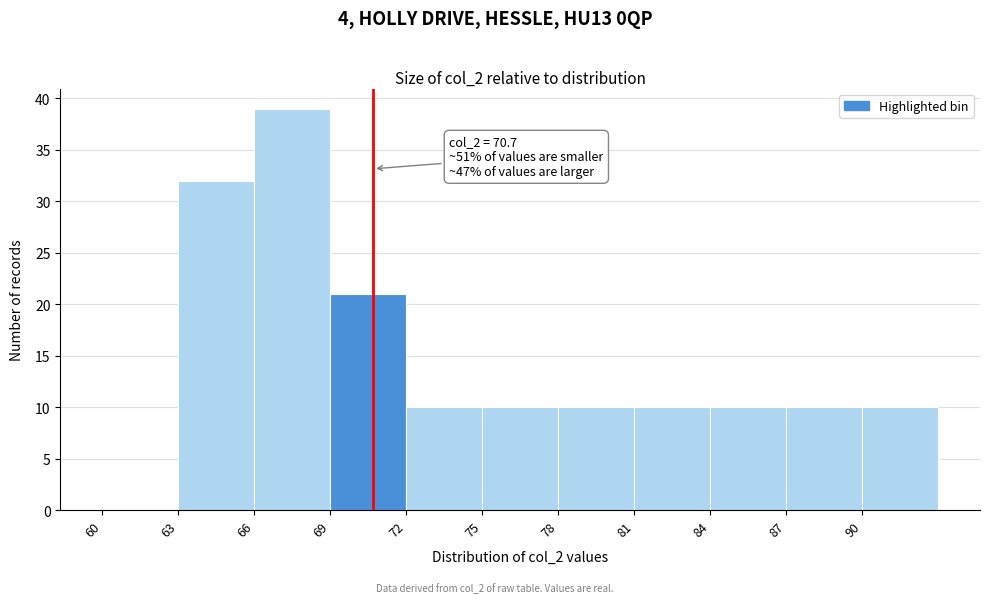

Over which range of the x-axis is the bar tallest?

66 to 69